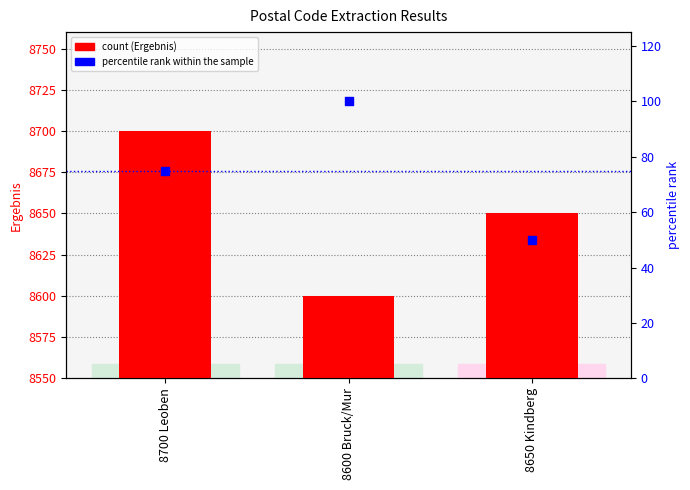

Which series has the largest total across all categories?

Ergebnis (count)